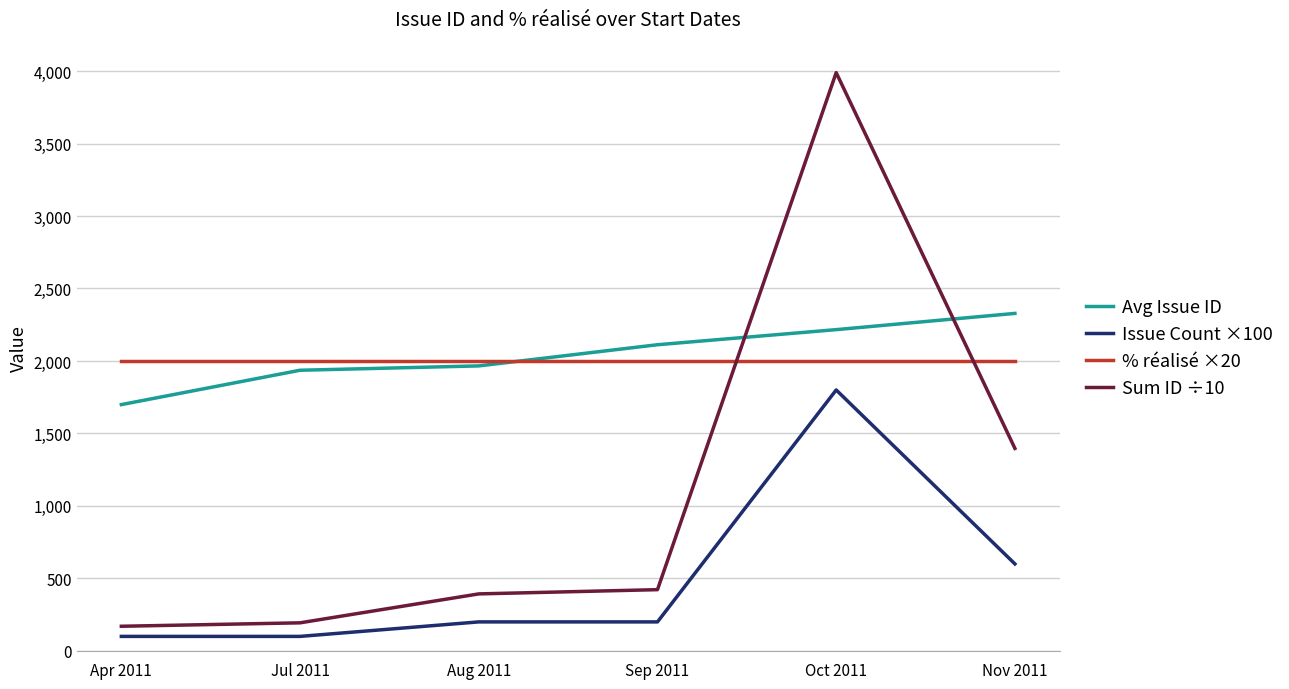

Reading left to right, list all the values displayed in this chart.

Avg Issue ID: 1699.0	1936.0	1966.0	2112.0	2216.2	2328.2
Issue Count ×100: 100.0	100.0	200.0	200.0	1800.0	600.0
% réalisé ×20: 2000.0	2000.0	2000.0	2000.0	2000.0	2000.0
Sum ID ÷10: 169.9	193.6	393.2	422.4	3989.1	1396.9